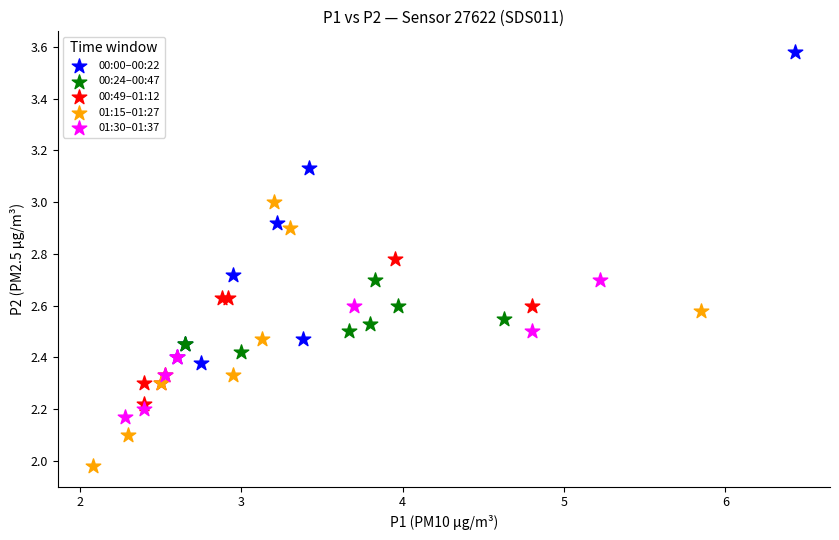

Which series contains the highest Y value?

00:00–00:22